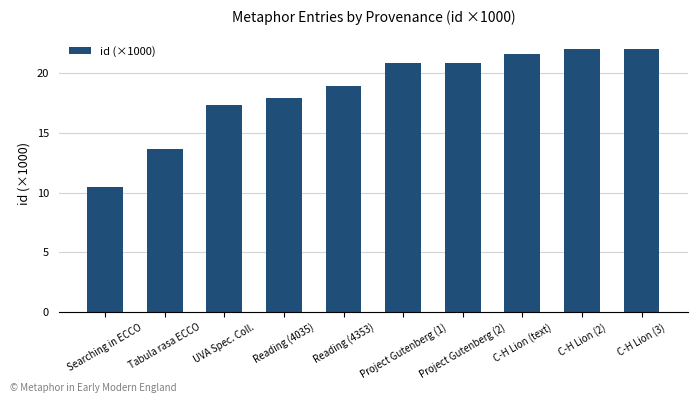

What is the sum of the values at Project Gutenberg (2) and C-H Lion (text)?

42.4